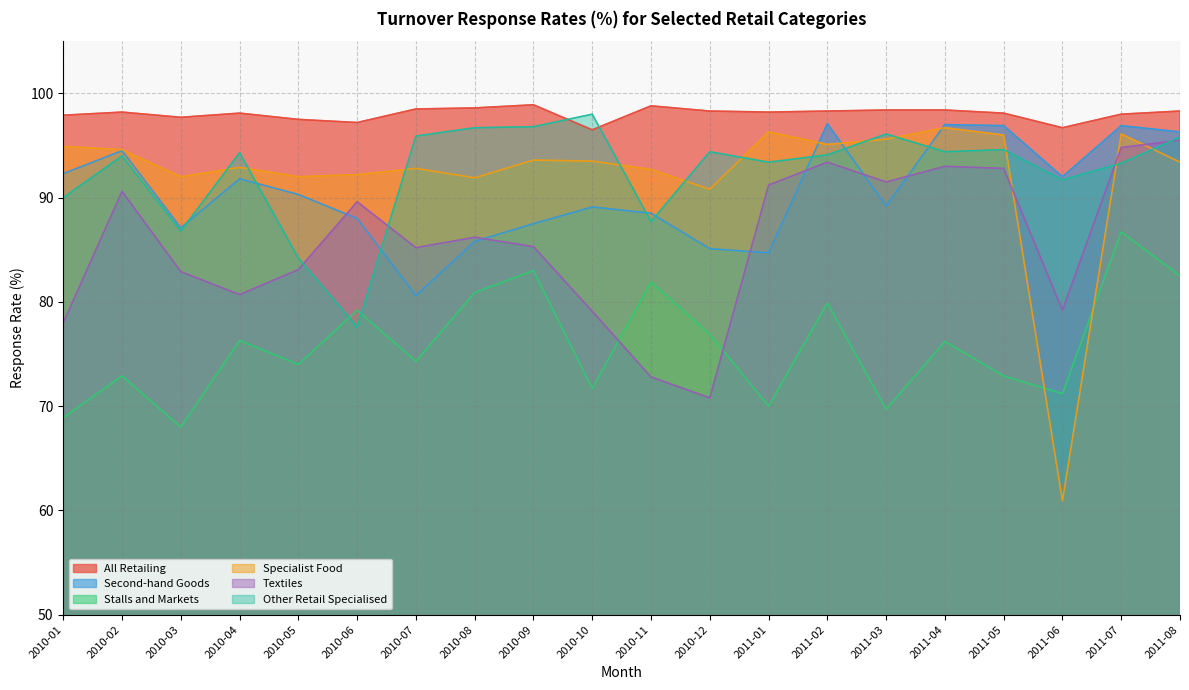

Between 2010-05 and 2011-06, which series saw the biggest shift?

Specialist Food